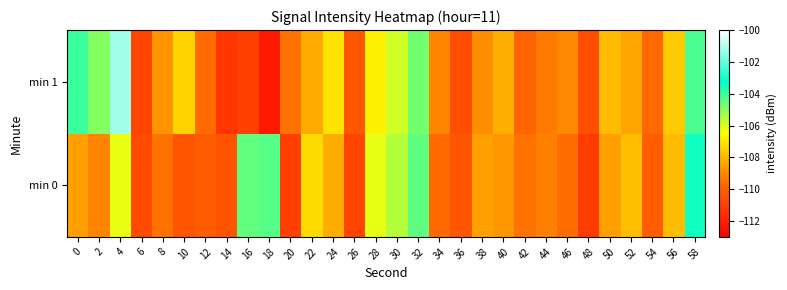

Reading left to right, transcribe all the data shown in this chart.

min 0: 0=-108.5	2=-109.1	4=-106.2	6=-110.6	8=-109.5	10=-110.3	12=-110.1	14=-110.4	16=-104.5	18=-104.4	20=-110.9	22=-107.2	24=-108.2	26=-110.8	28=-106.2	30=-105.6	32=-104.4	34=-109.7	36=-110.3	38=-108.5	40=-108.7	42=-109.5	44=-109.2	46=-109.6	48=-111.1	50=-108.5	52=-107.9	54=-110.0	56=-107.9	58=-103.4
min 1: 0=-104.0	2=-104.9	4=-101.2	6=-110.8	8=-108.8	10=-107.4	12=-109.6	14=-111.2	16=-110.9	18=-112.2	20=-109.5	22=-108.3	24=-107.1	26=-110.2	28=-106.8	30=-105.9	32=-104.7	34=-109.1	36=-110.5	38=-108.9	40=-108.2	42=-109.8	44=-109.3	46=-109.0	48=-110.5	50=-107.9	52=-108.4	54=-109.7	56=-107.6	58=-104.2